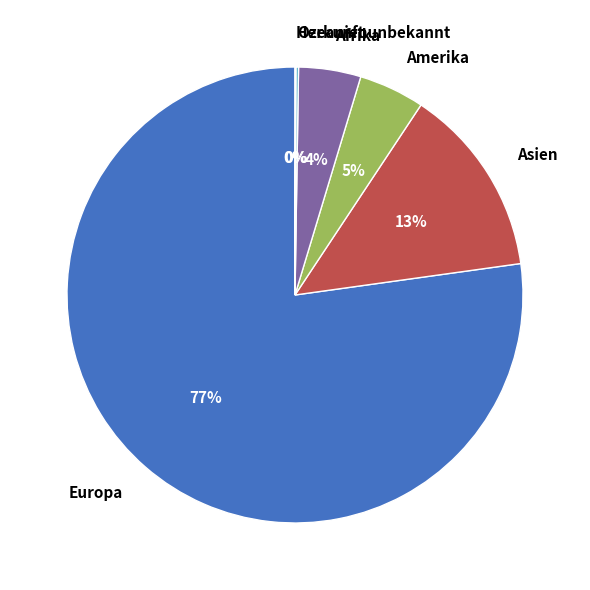

Which category has the biggest portion of the pie?

Europa